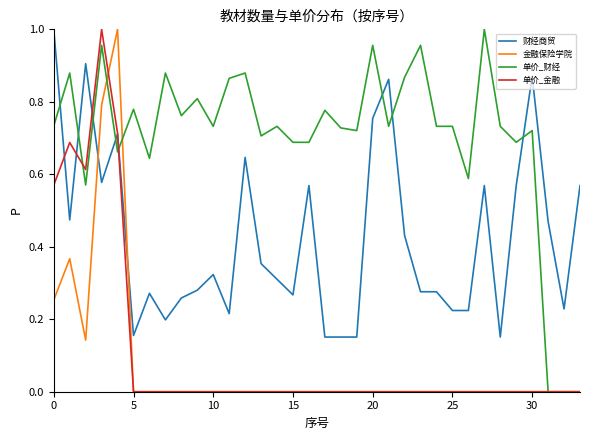

At how many categories does at least one series exceed 0?

34